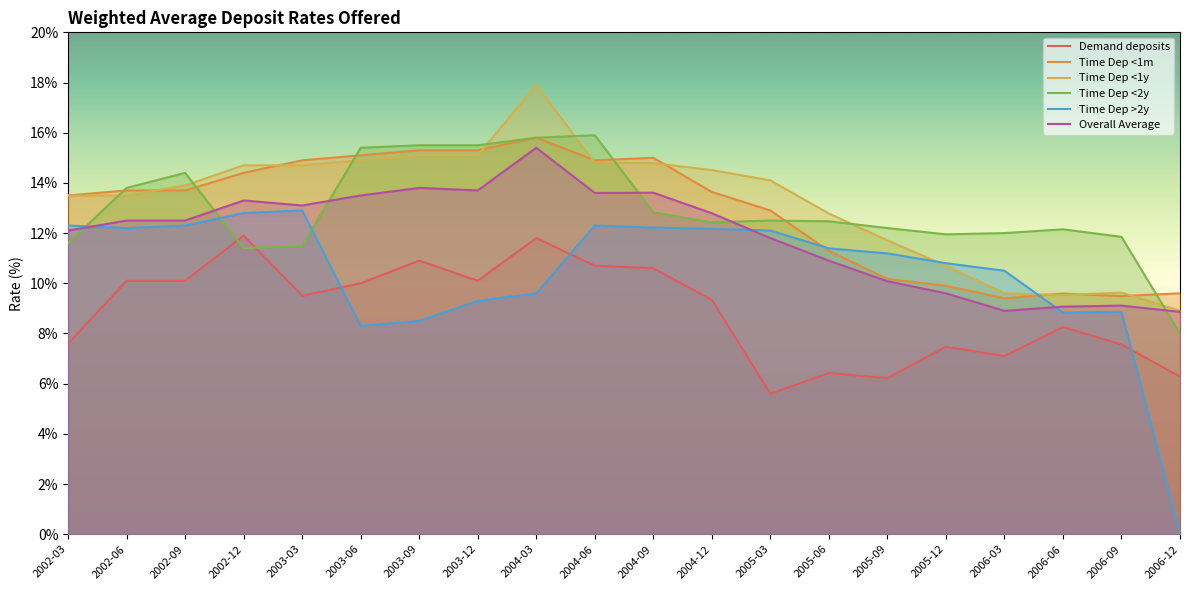

Is the value of Time Dep >2y at 2005-09 greater than the value of Time Dep <1m at 2002-12?

No